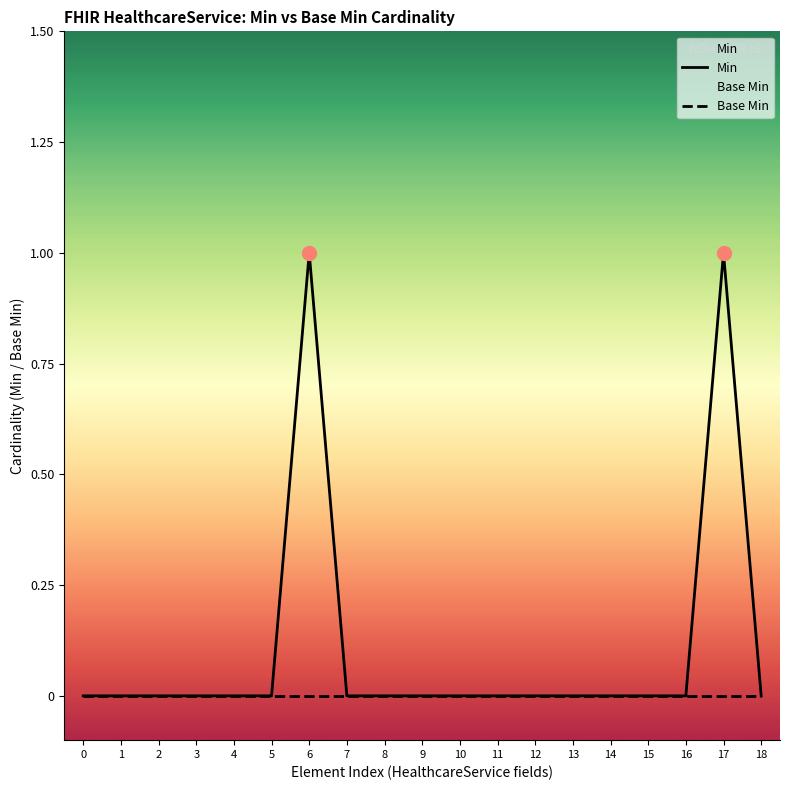

Reading left to right, transcribe all the data shown in this chart.

Min: 0	0	0	0	0	0	1	0	0	0	0	0	0	0	0	0	0	1	0
Base Min: 0	0	0	0	0	0	0	0	0	0	0	0	0	0	0	0	0	0	0